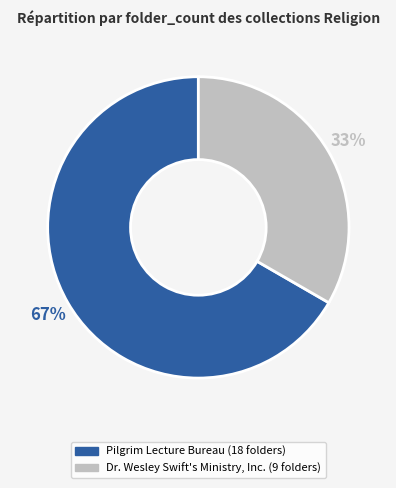

Between Dr. Wesley Swift's Ministry, Inc. and Pilgrim Lecture Bureau, which is larger?

Pilgrim Lecture Bureau